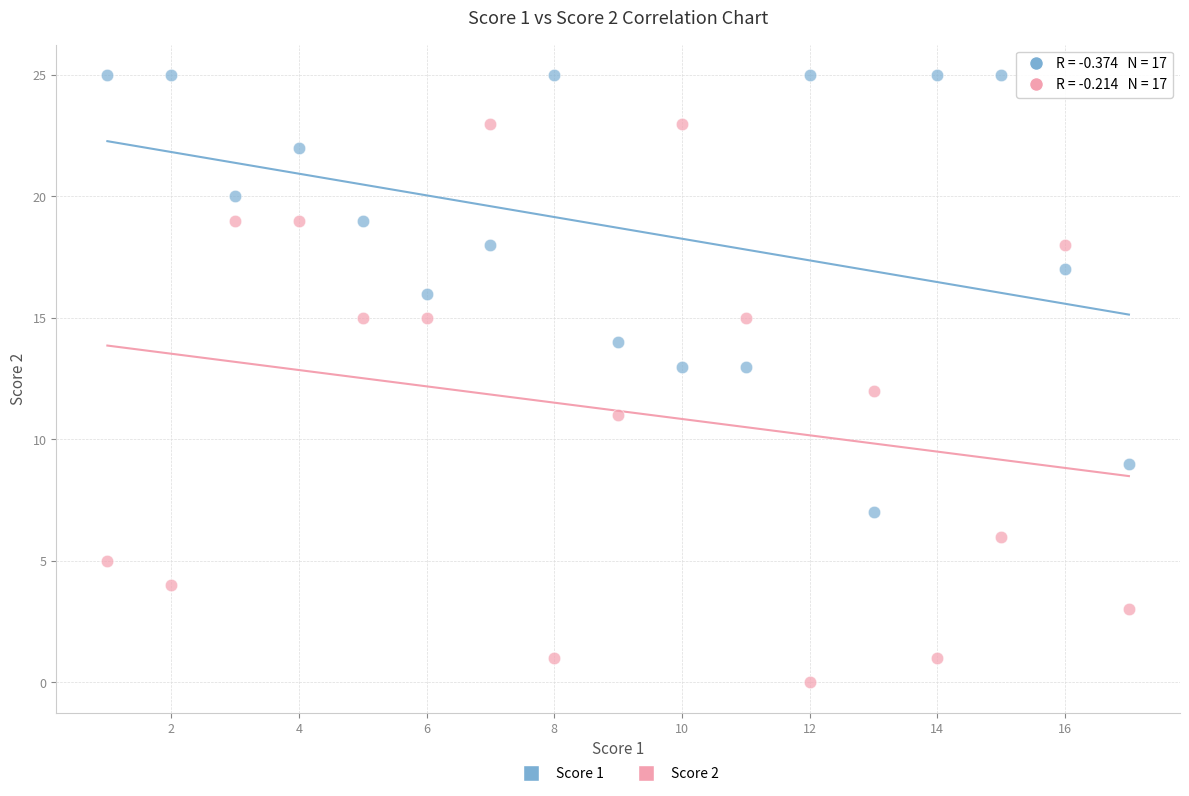

What is the X range (max minus min) for the scatter plot?

16